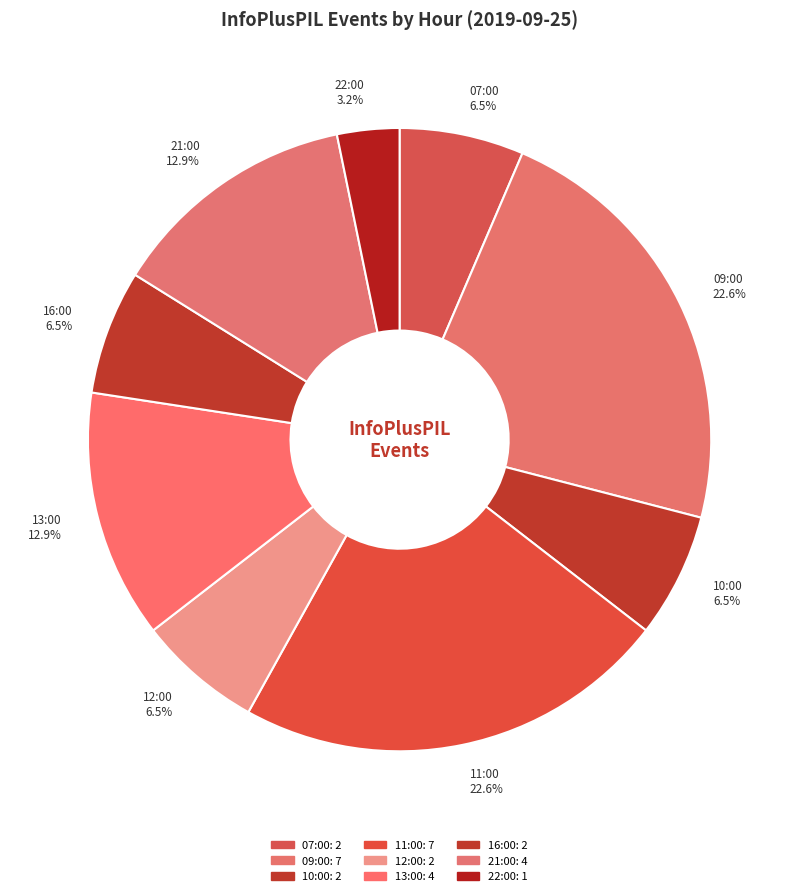

Does 22:00 account for over 50% of the chart?

No